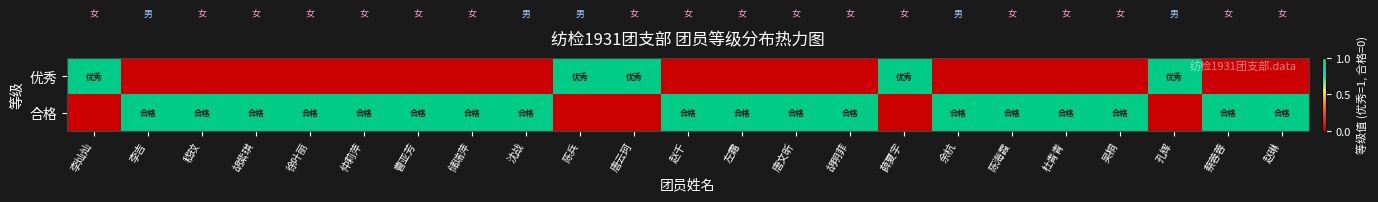

Reading right to left, transcribe all the data shown in this chart.

优秀: 赵琳=0	蔡蓉蓉=0	孔辉=1	吴桐=0	杜青青=0	陈海霞=0	余杭=0	薛夏宇=1	胡明菲=0	唐文昕=0	左霜=0	赵千=0	唐云珂=1	陈兵=1	沈战=0	储瑞萍=0	曹亚芳=0	仲莉萍=0	徐叶丽=0	胡紫琪=0	嵇玟=0	李吉=0	李灿灿=1
合格: 赵琳=1	蔡蓉蓉=1	孔辉=0	吴桐=1	杜青青=1	陈海霞=1	余杭=1	薛夏宇=0	胡明菲=1	唐文昕=1	左霜=1	赵千=1	唐云珂=0	陈兵=0	沈战=1	储瑞萍=1	曹亚芳=1	仲莉萍=1	徐叶丽=1	胡紫琪=1	嵇玟=1	李吉=1	李灿灿=0